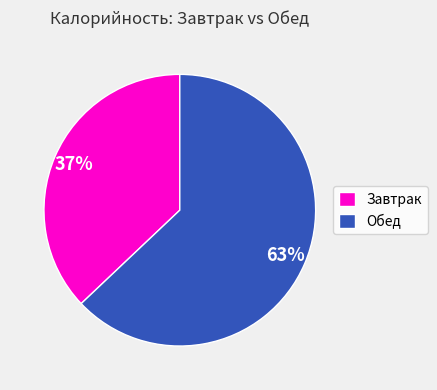

Rank the categories by value from highest to lowest.

Обед, Завтрак